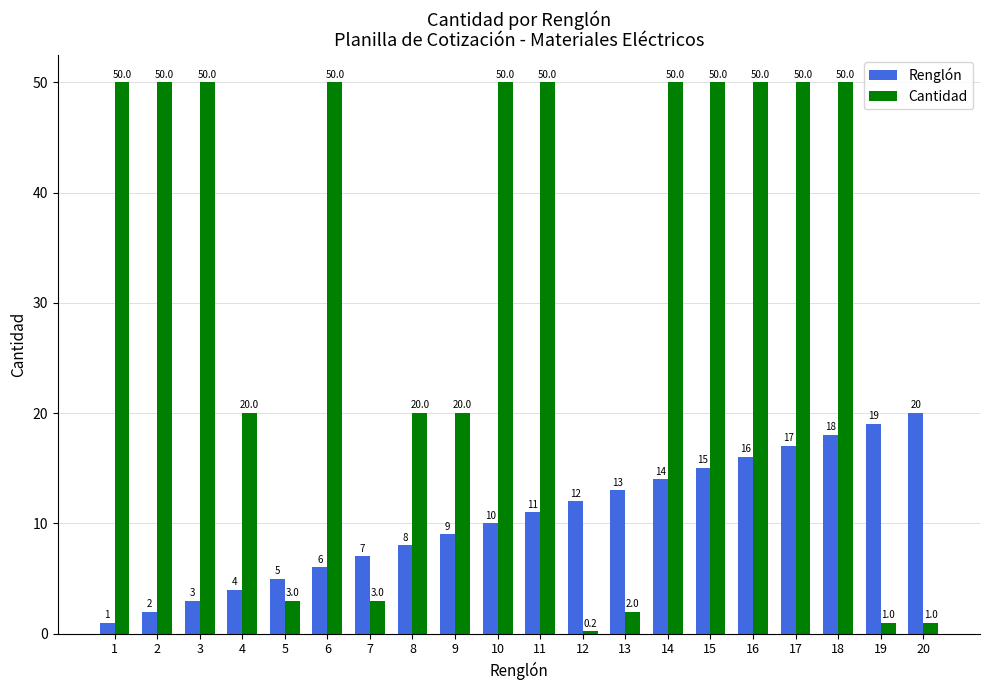

What is the smallest value displayed?

0.2